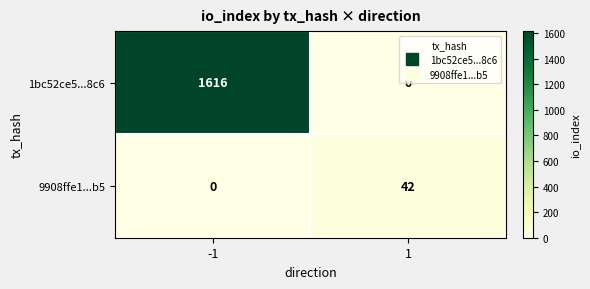

List the series in order of their peak value, highest first.

1bc52ce5...8c6, 9908ffe1...b5